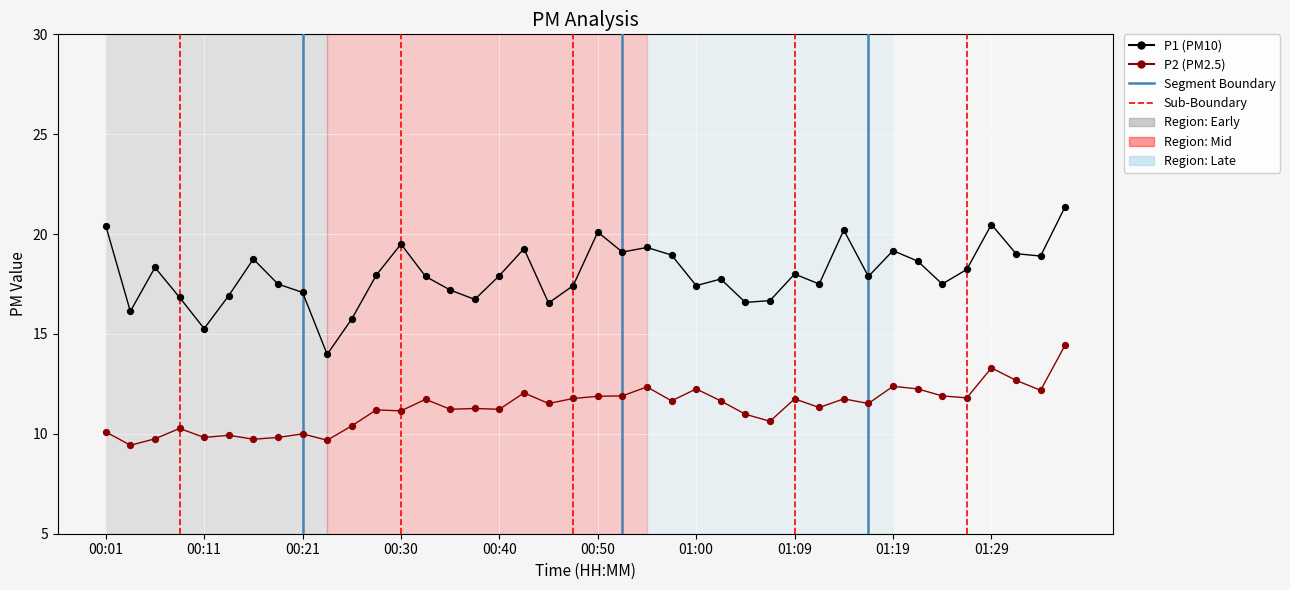

Which series has the largest total across all categories?

P1 (PM10)